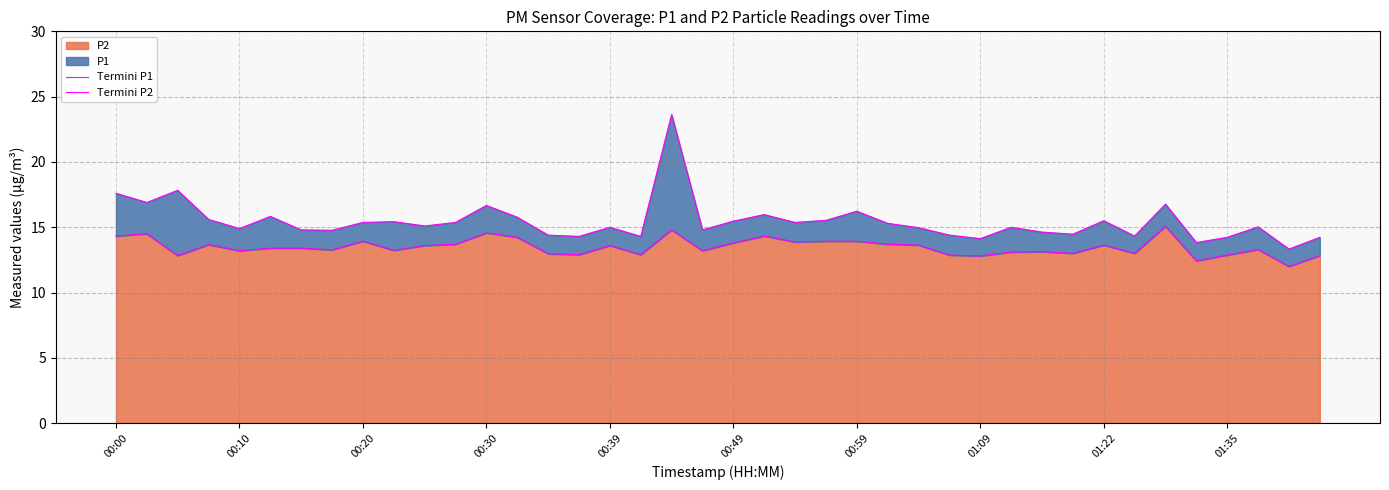

What is the highest value of the P2 series?

15.1